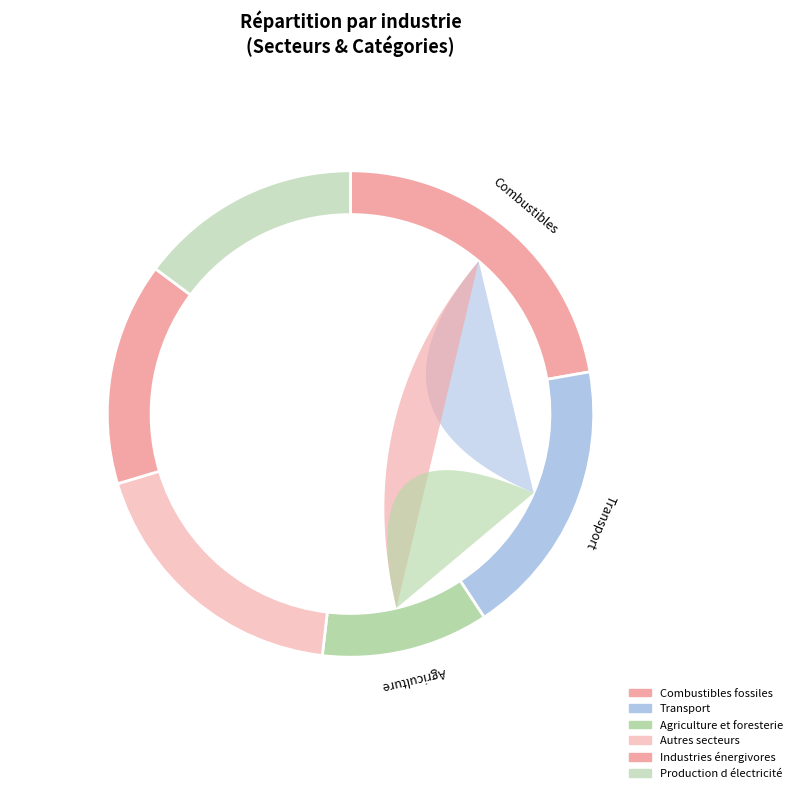

How many slices are in this pie chart?

6